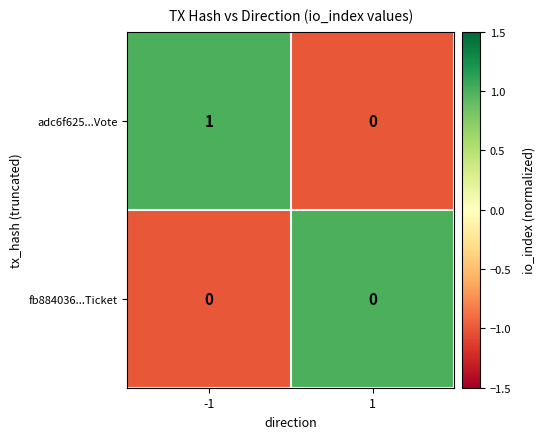

List the series in order of their overall mean, highest first.

adc6f625...Vote, fb884036...Ticket